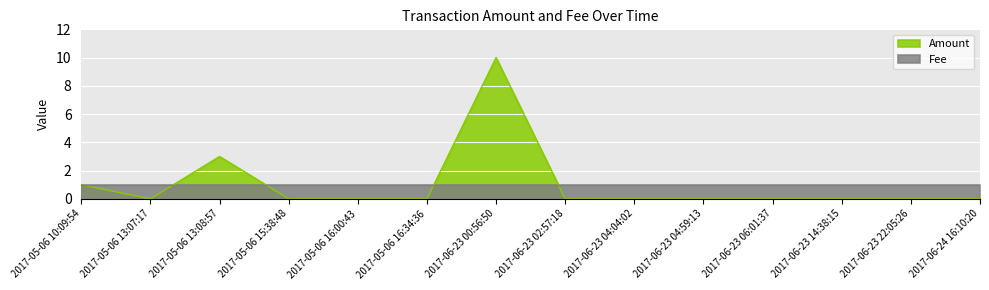

At which category does the data reach its first local peak?

2017-05-06 13:08:57